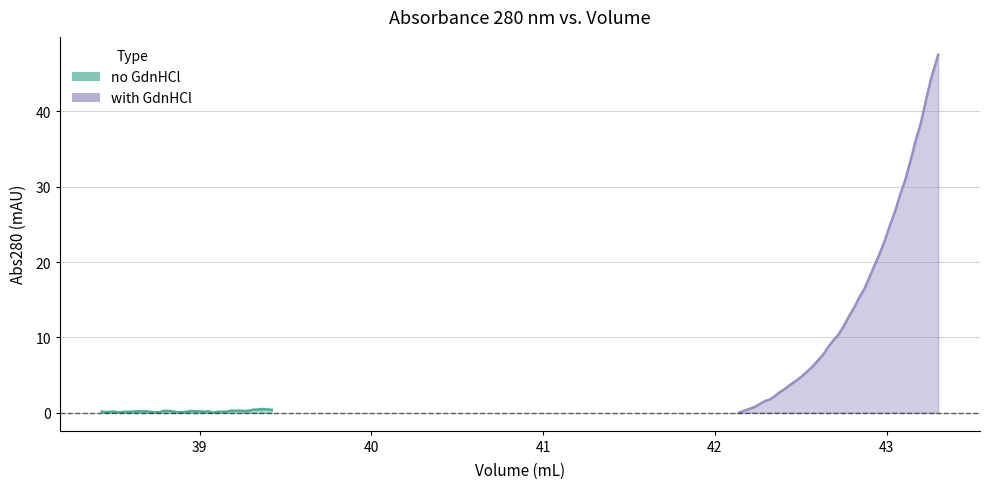

Is it true that no_GdnHCl_y equals 0.2 at with_GdnHCl_x?

False